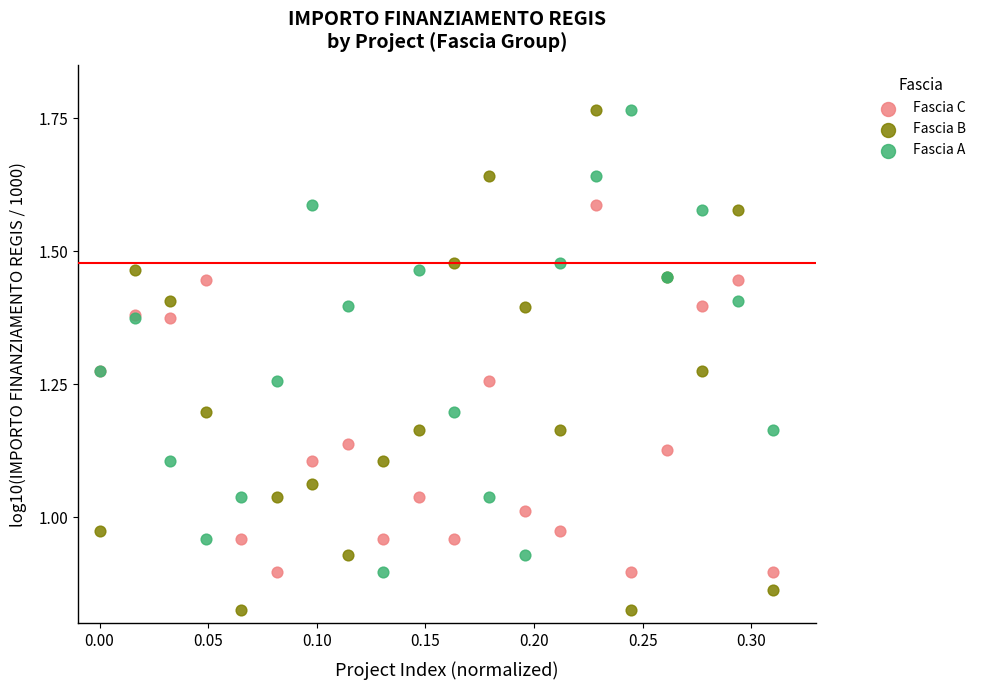

Which series has the largest Y range (max minus min)?

Fascia B